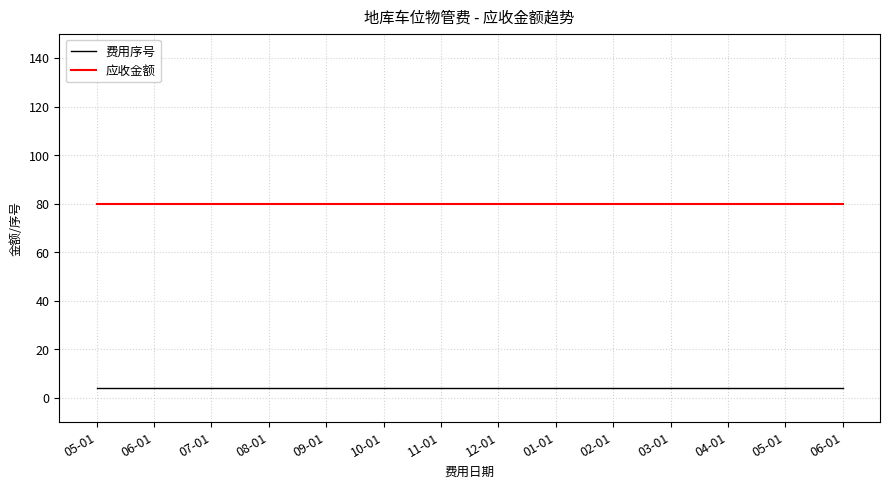

Is this an area chart (filled region under the line)?

No